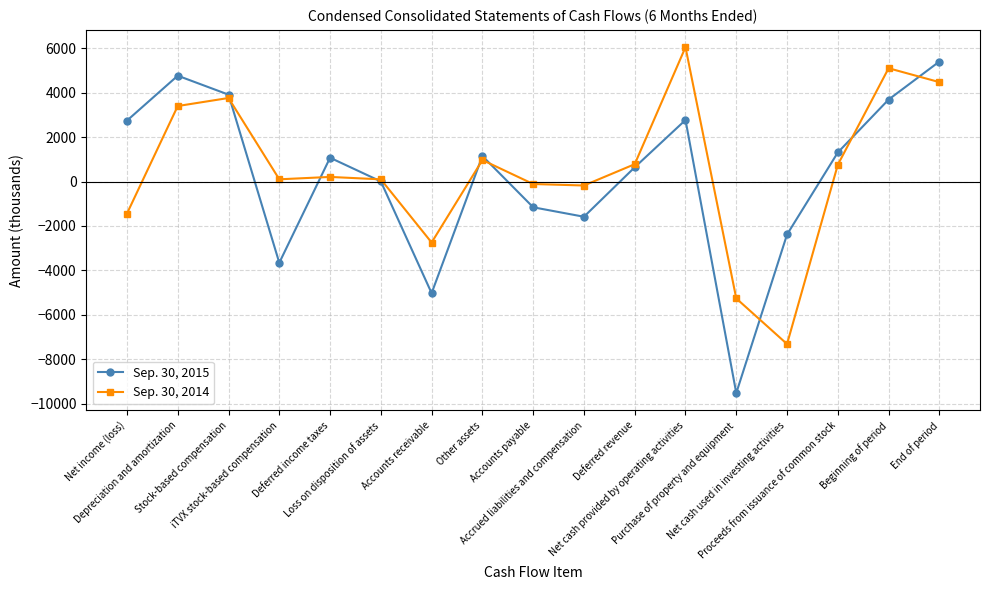

Is the value of Sep. 30, 2014 at iTVX stock-based compensation greater than the value of Sep. 30, 2015 at Accrued liabilities and compensation?

Yes